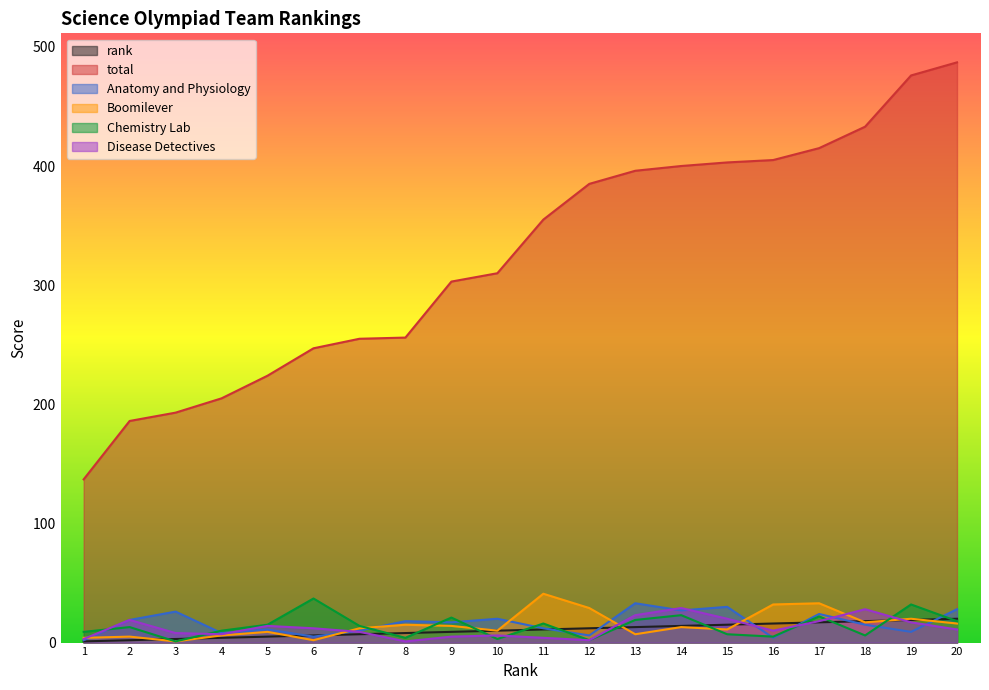

What is the sum of the rank values at 1 and 15?

16